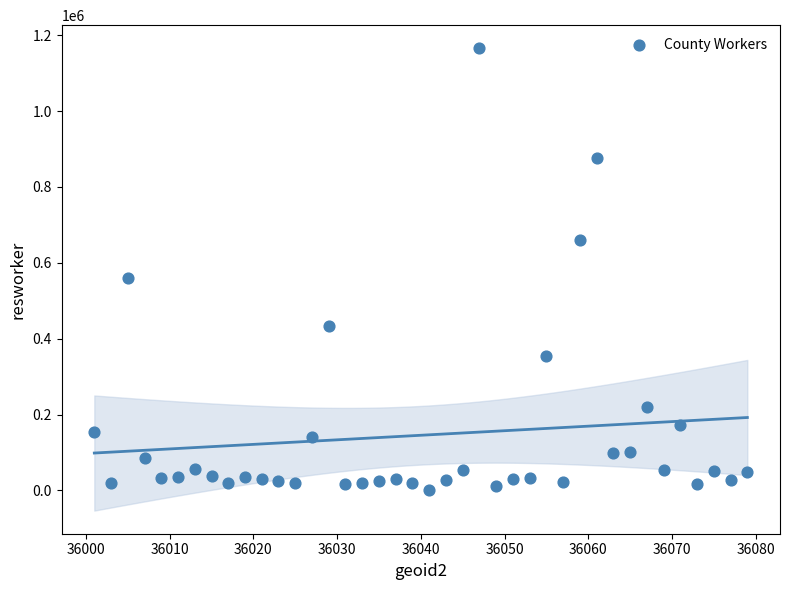

What is the range of Y values (max minus min)?

1163604